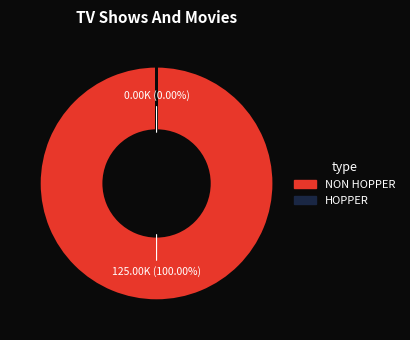

Is it true that HOPPER is 12% of the pie?

False